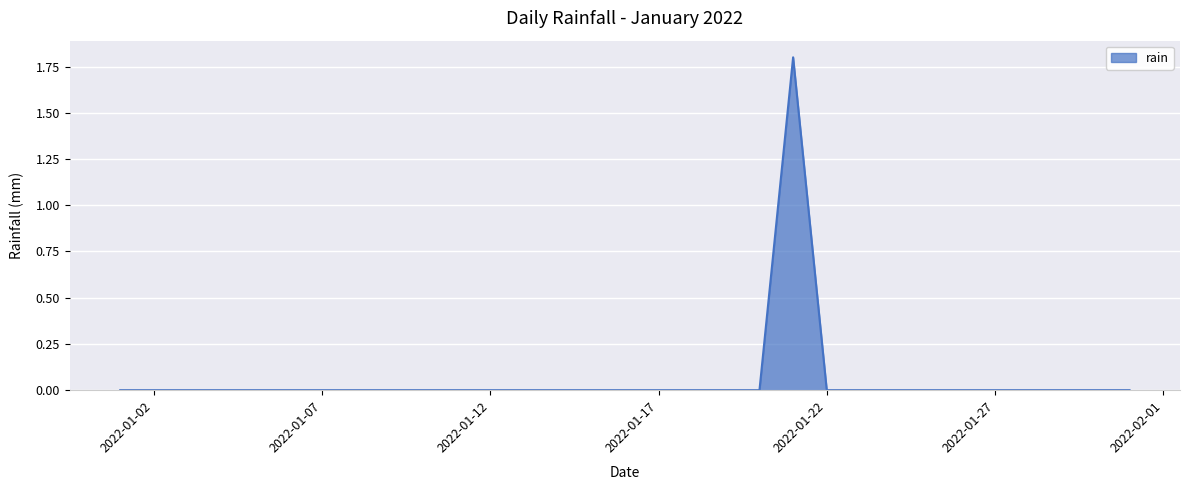

What is the difference between the maximum and minimum values?

1.8